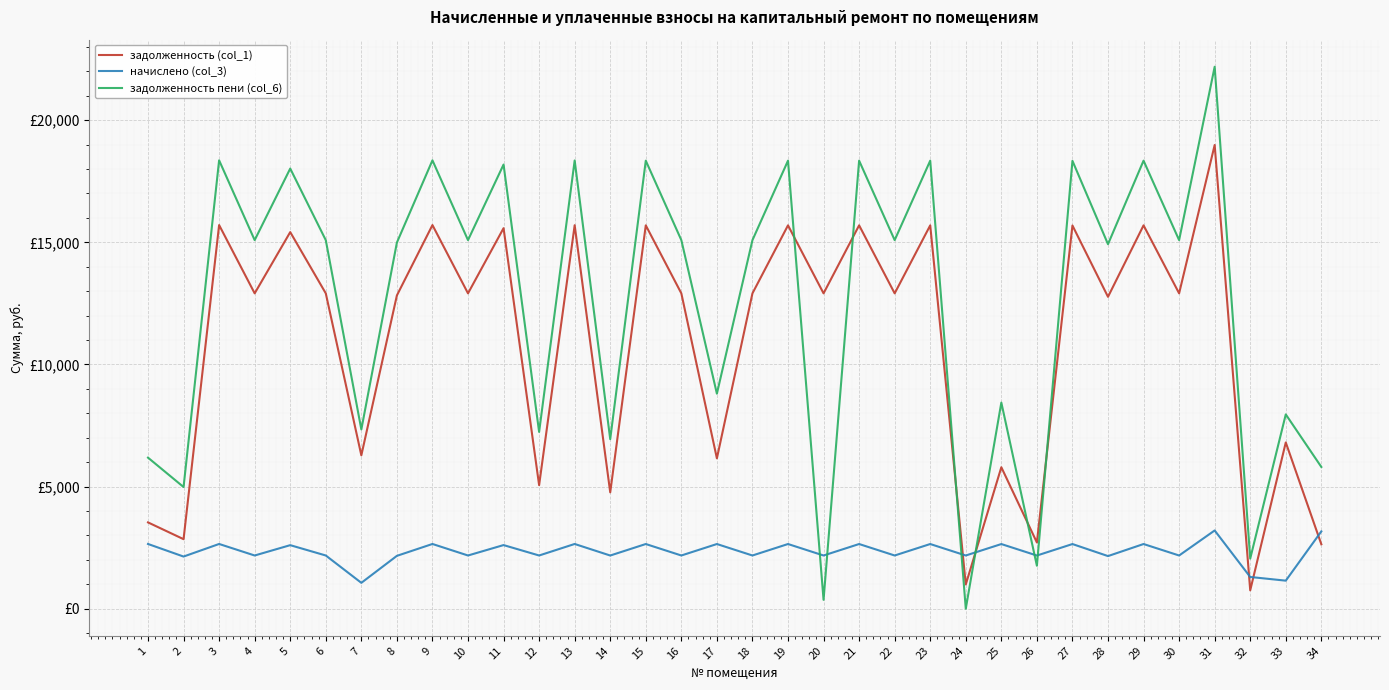

What are all the series names shown in the legend?

задолженность (col_1), начислено (col_3), задолженность пени (col_6)